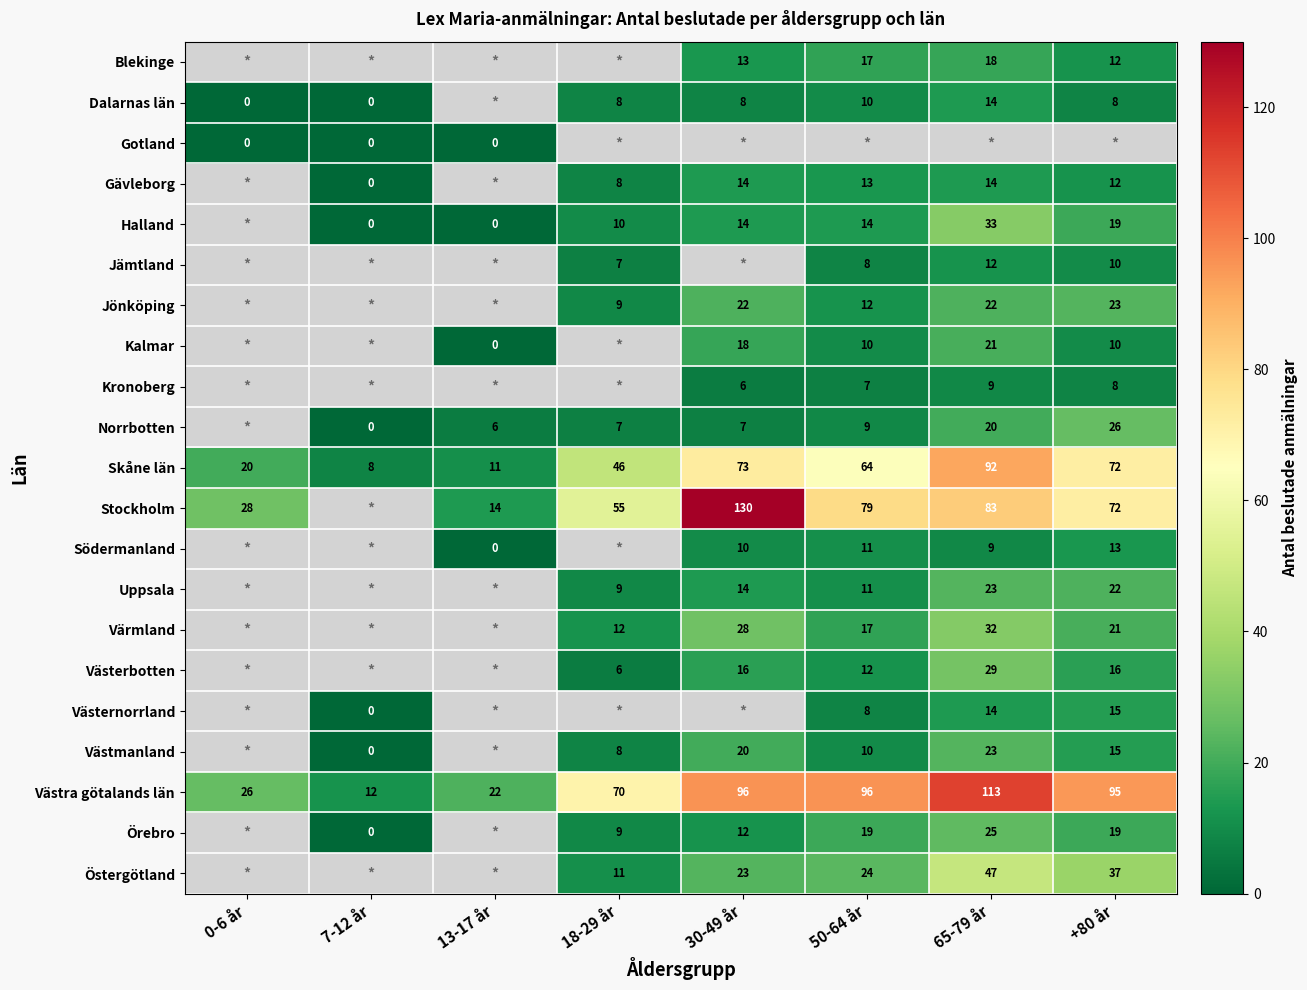

Is the value of Stockholm at 13-17 år greater than the value of Halland at 18-29 år?

Yes